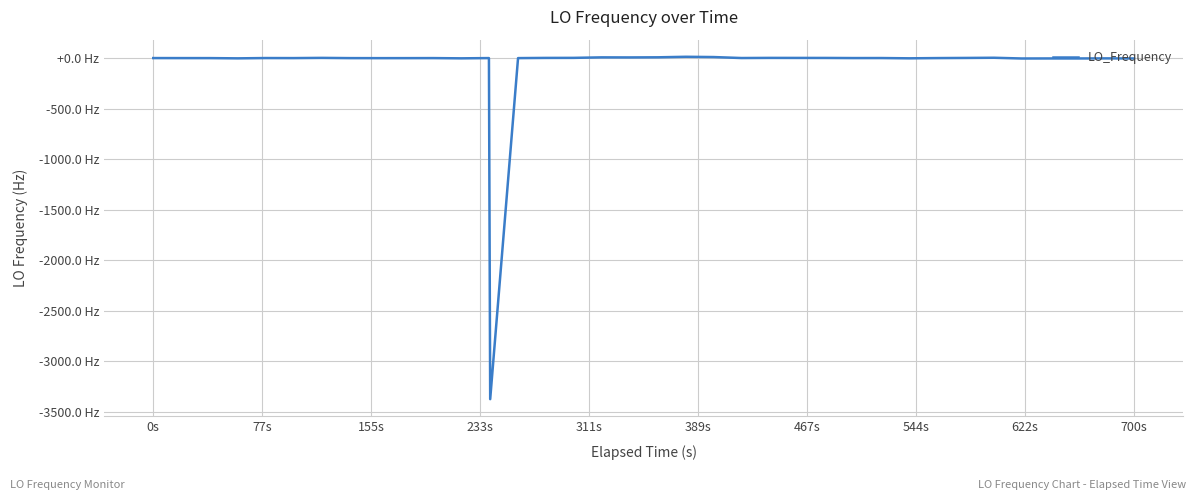

Is this an area chart (filled region under the line)?

No